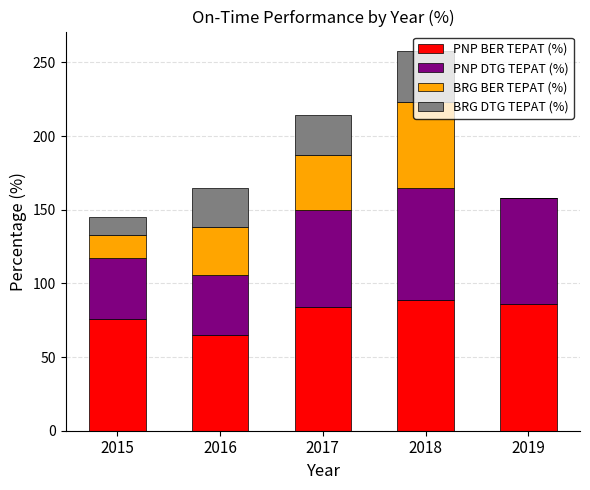

What is the sum of the PNP BER TEPAT (%) values at 2016 and 2019?

151